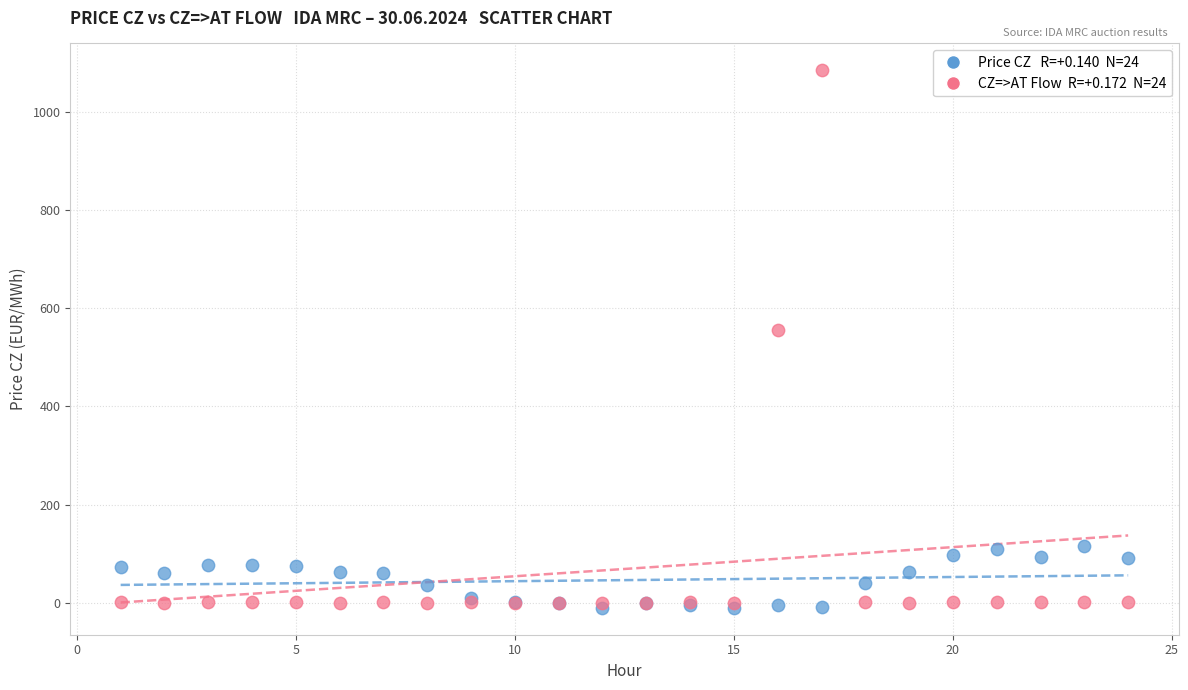

Across all series, what Y value is closest to 536?

555.5